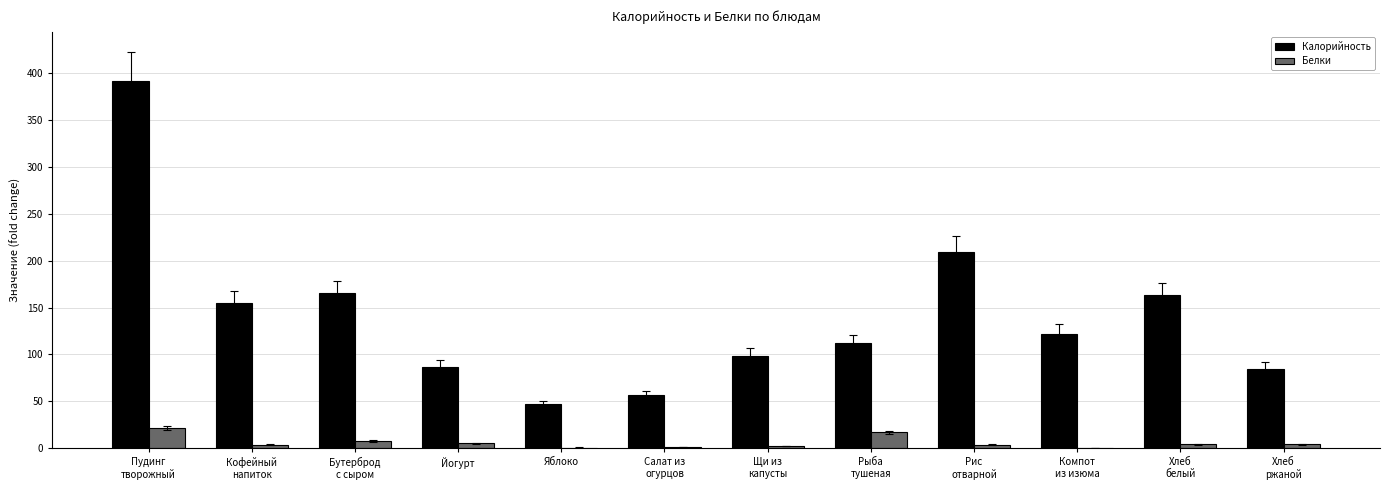

Is it true that Калорийность equals 47.0 at Яблоко?

True